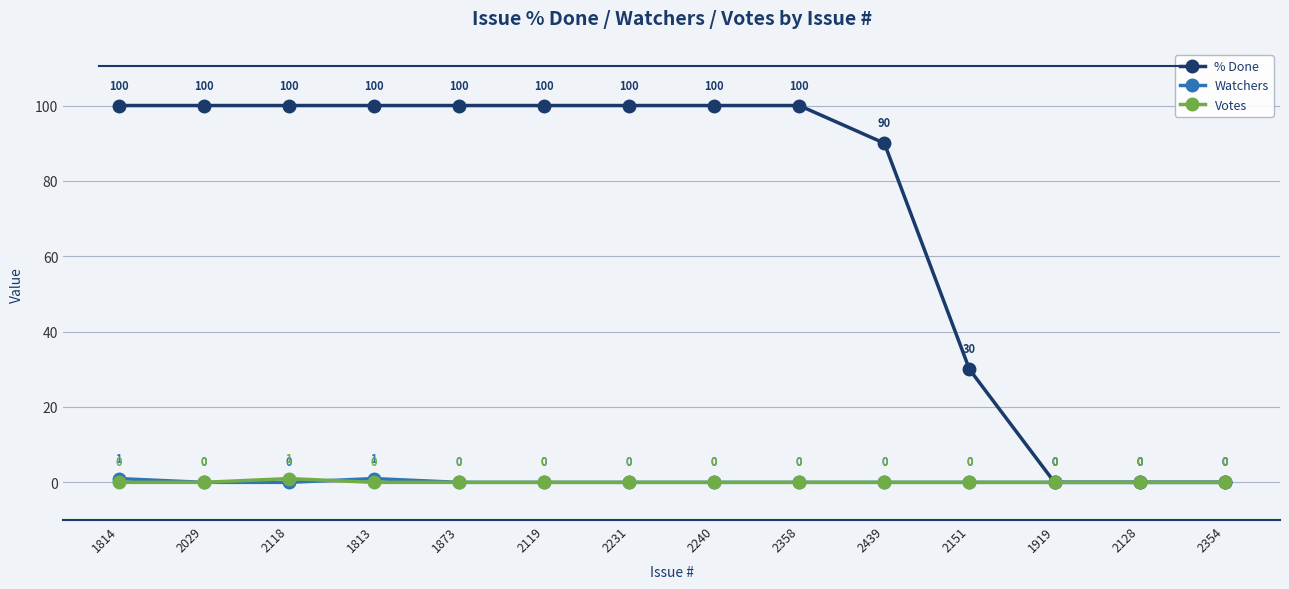

What are all the series names shown in the legend?

% Done, Watchers, Votes